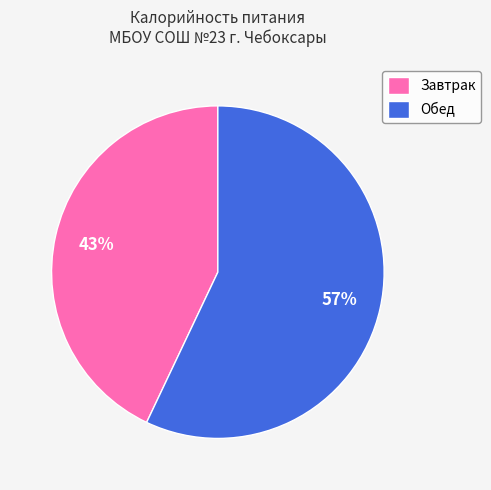

To the nearest percent, what is the difference between the Обед and Завтрак slice percentages?

14%